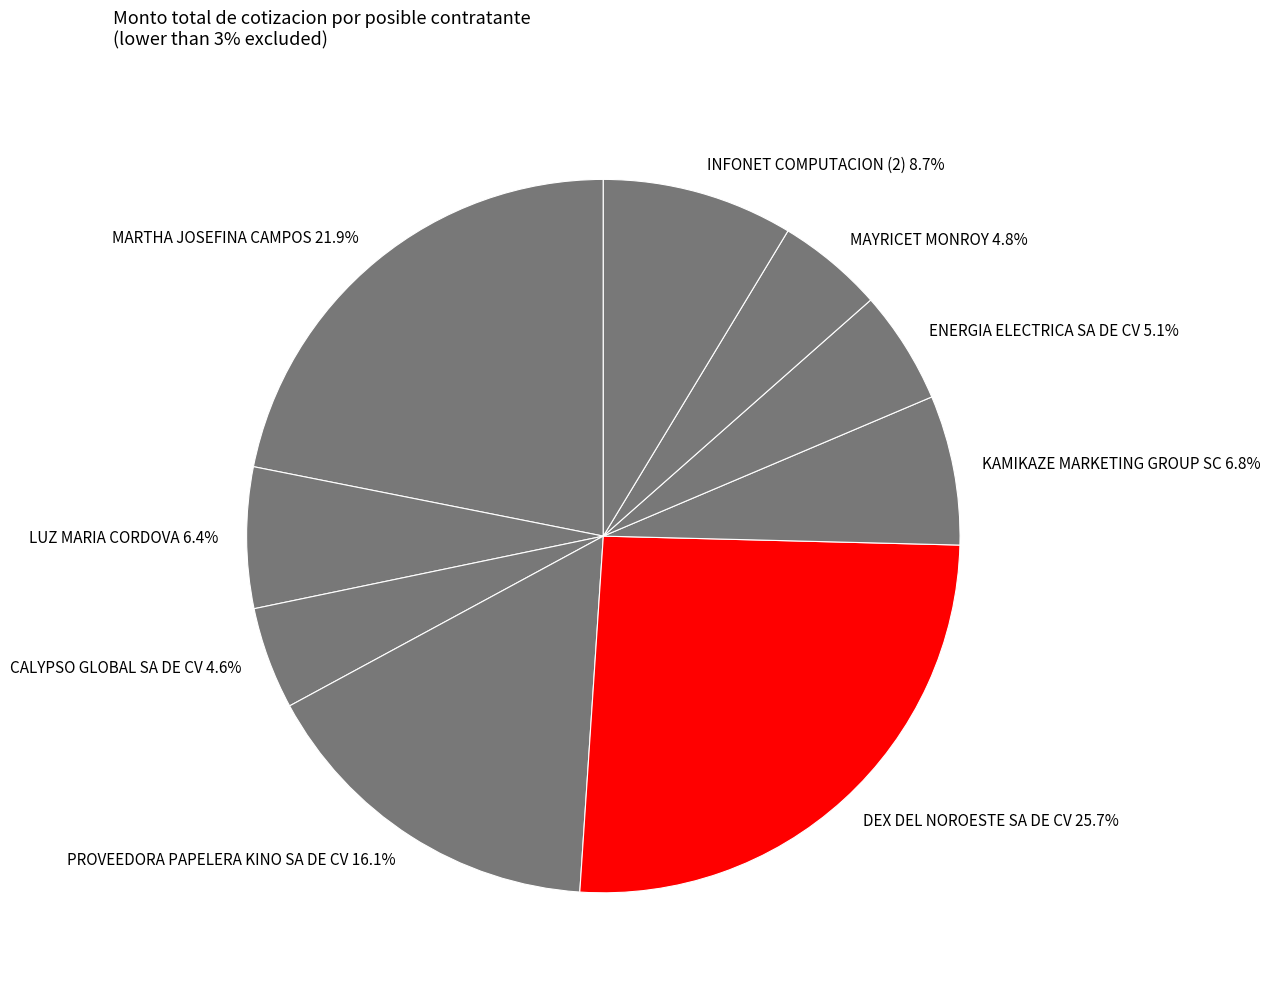

To the nearest percent, what percentage of the pie is KAMIKAZE MARKETING GROUP SC?

7%